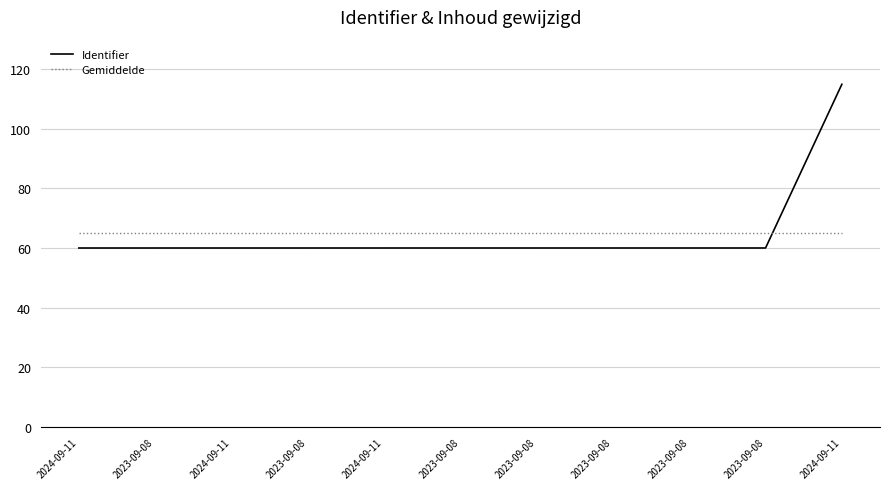

How many lines are shown in the chart?

2